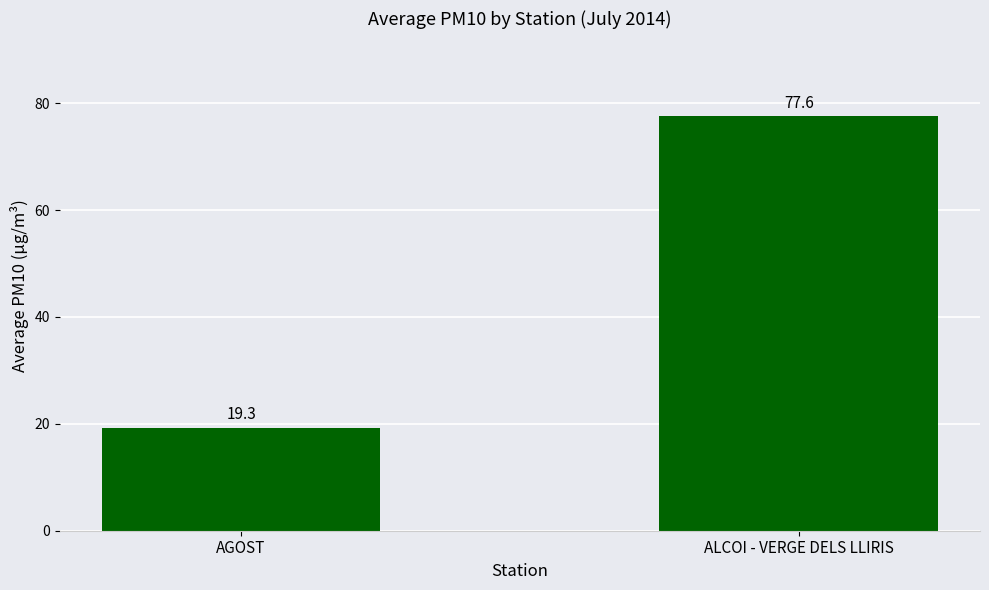

What is the value of the 2nd bar from the left?

77.6